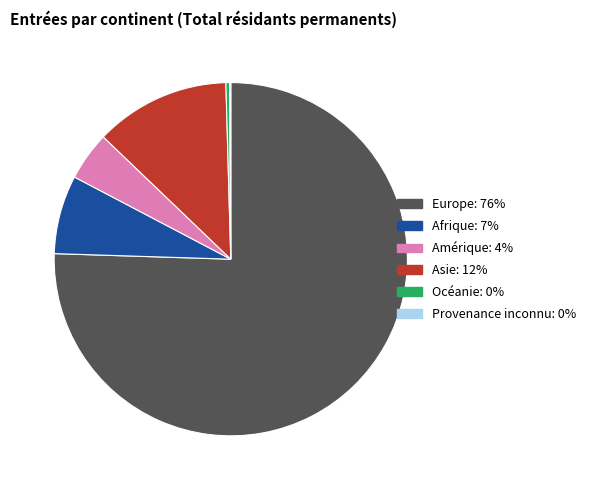

Which slice is the largest?

Europe